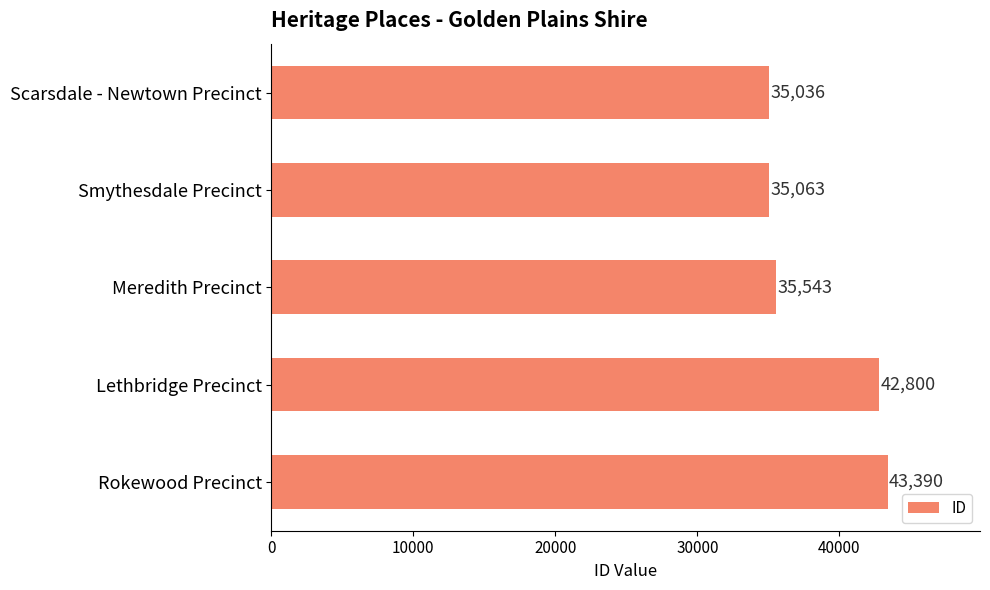

What is the value of the 1st bar from the top?

35036